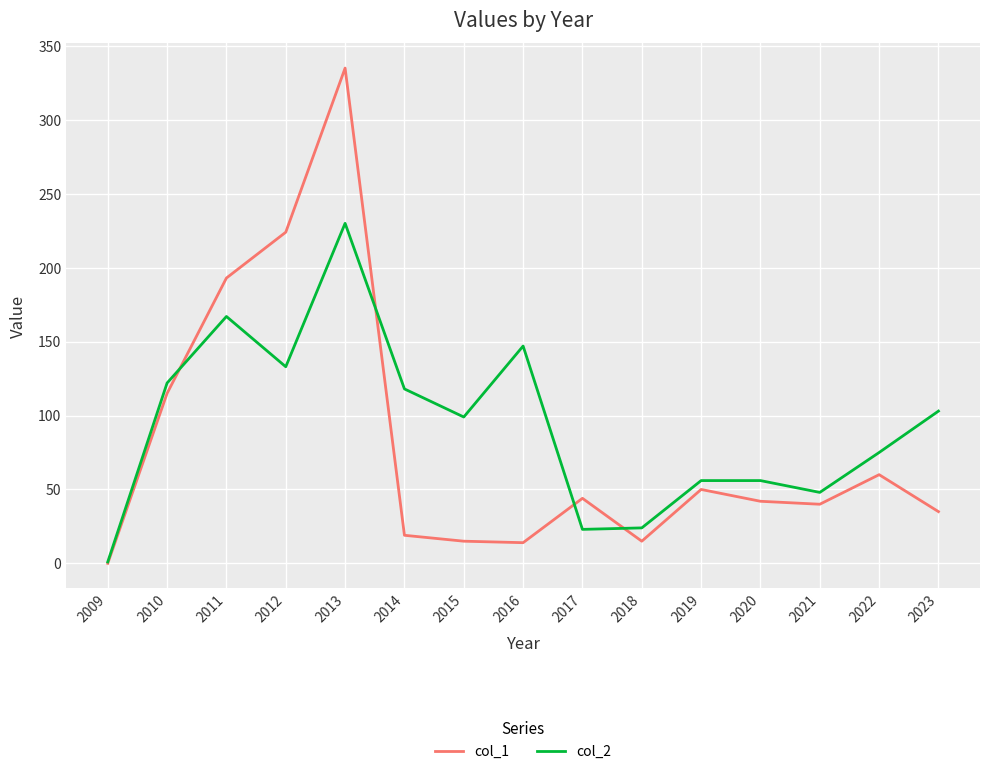

What is the difference between the highest and lowest values at 2018?

9